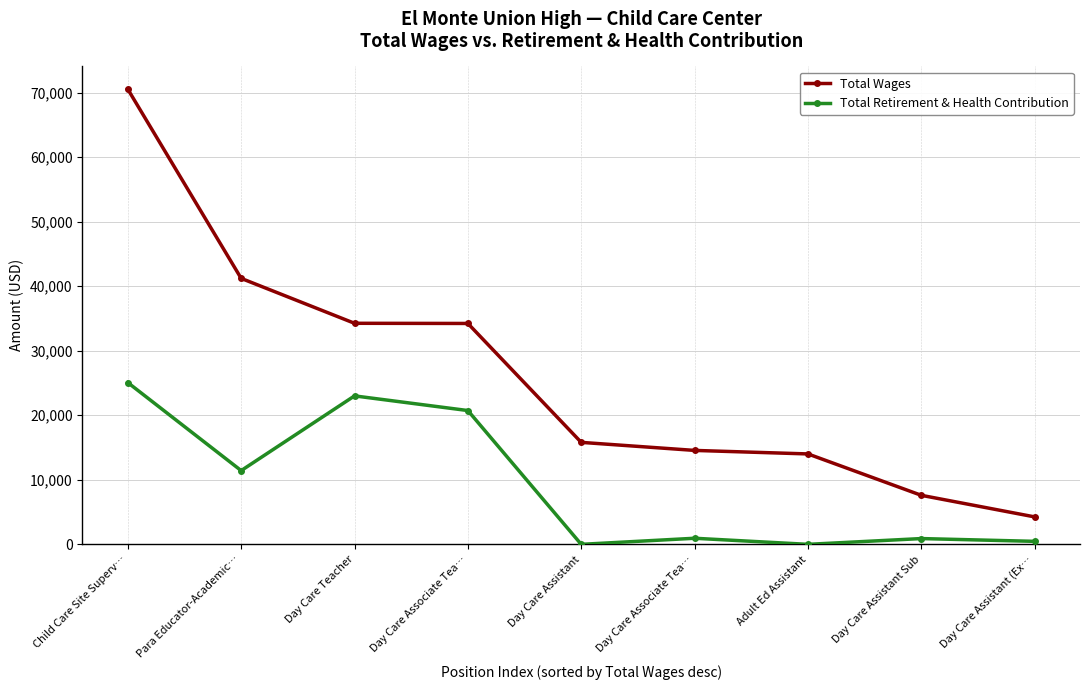

Is it true that Total Wages equals 4254 at Day Care Assistant (Ex…?

True